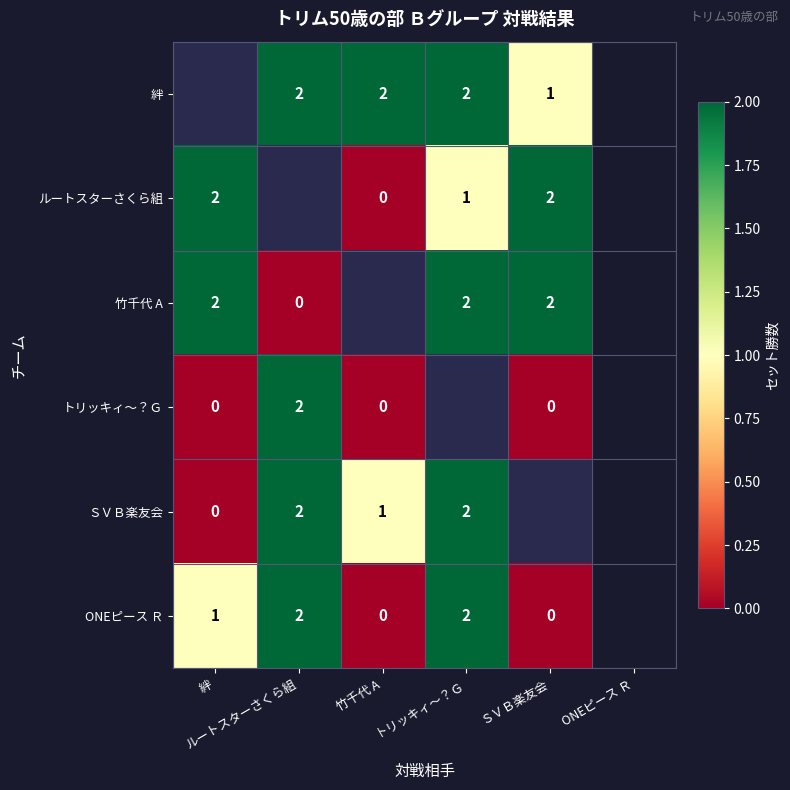

The トリッキィ〜？Ｇ series shows 2.0 at ルートスターさくら組. True or false?

True